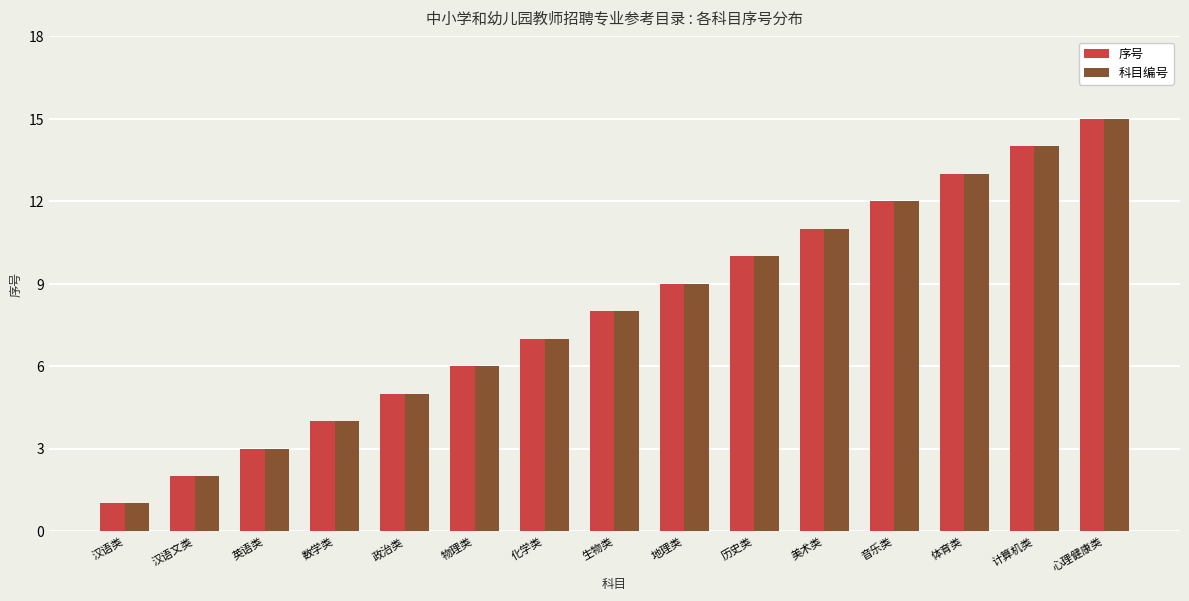

Reading left to right, extract all data points from this chart.

序号: 1	2	3	4	5	6	7	8	9	10	11	12	13	14	15
科目编号: 1	2	3	4	5	6	7	8	9	10	11	12	13	14	15